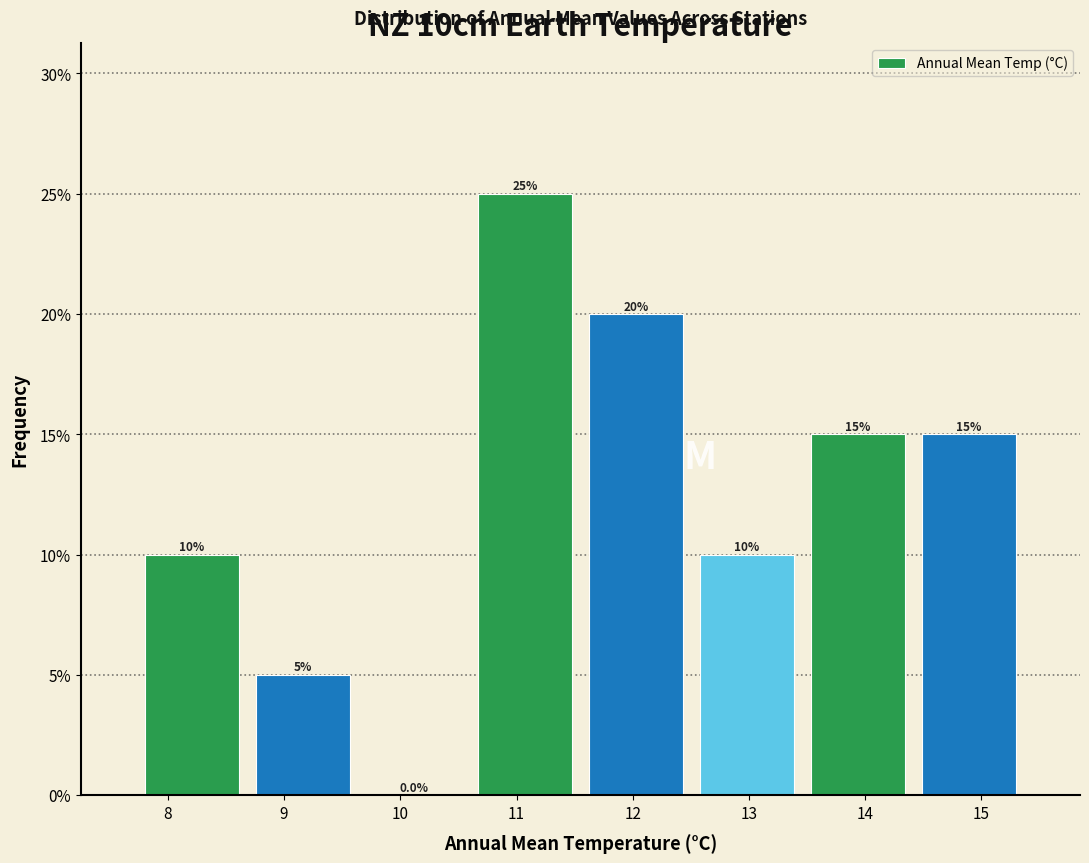

Reading left to right, transcribe this chart: for each bar, give the range it covers on the x-axis and its height. The bar edges are not printed on the chart, so give them approximately, as read against the axis.

7.7 to 8.7: 10.0
8.7 to 9.6: 5.0
9.6 to 10.6: 0.0
10.6 to 11.6: 25.0
11.6 to 12.5: 20.0
12.5 to 13.5: 10.0
13.5 to 14.4: 15.0
14.4 to 15.4: 15.0